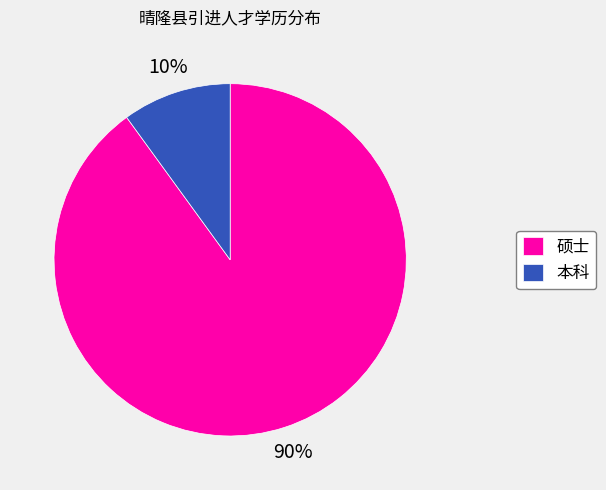

Which slice is the smallest?

本科